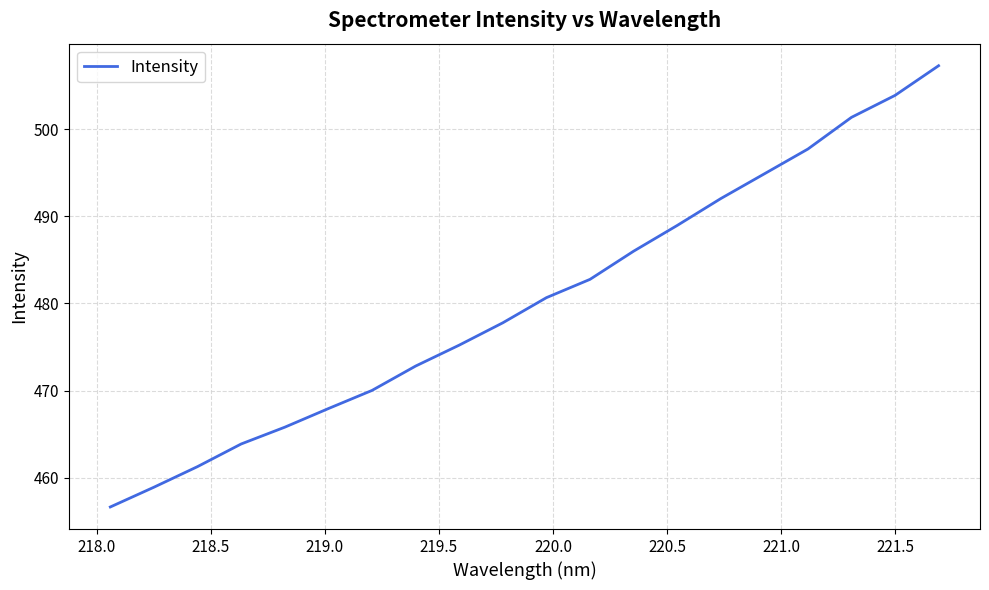

What is the minimum value shown in the chart?

456.7